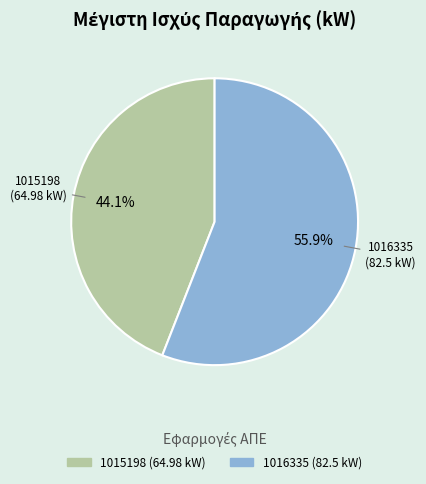

To the nearest percent, what is the difference between the largest and smallest slice percentages?

12%